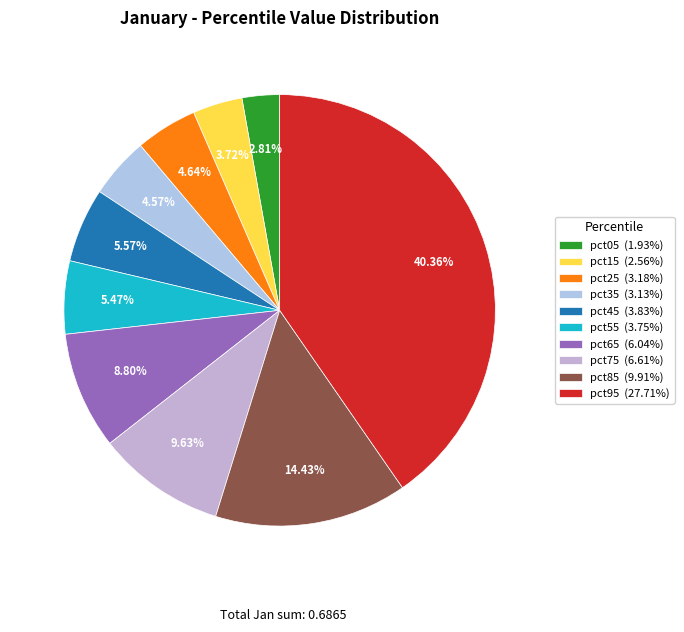

How many segments does this pie chart have?

10